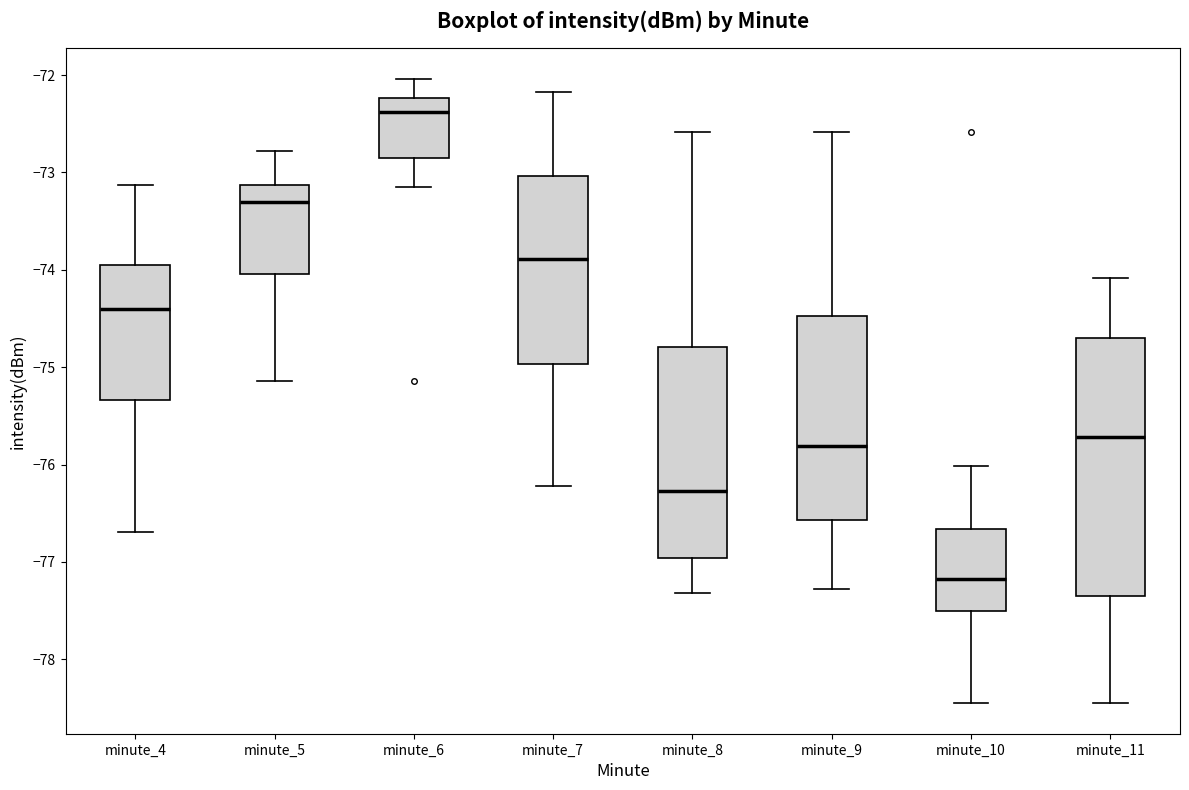

Where is the lower edge of the box for minute_9 on the y-axis? The values are not printed on the chart, so give them approximately, as read against the axis.

-76.6